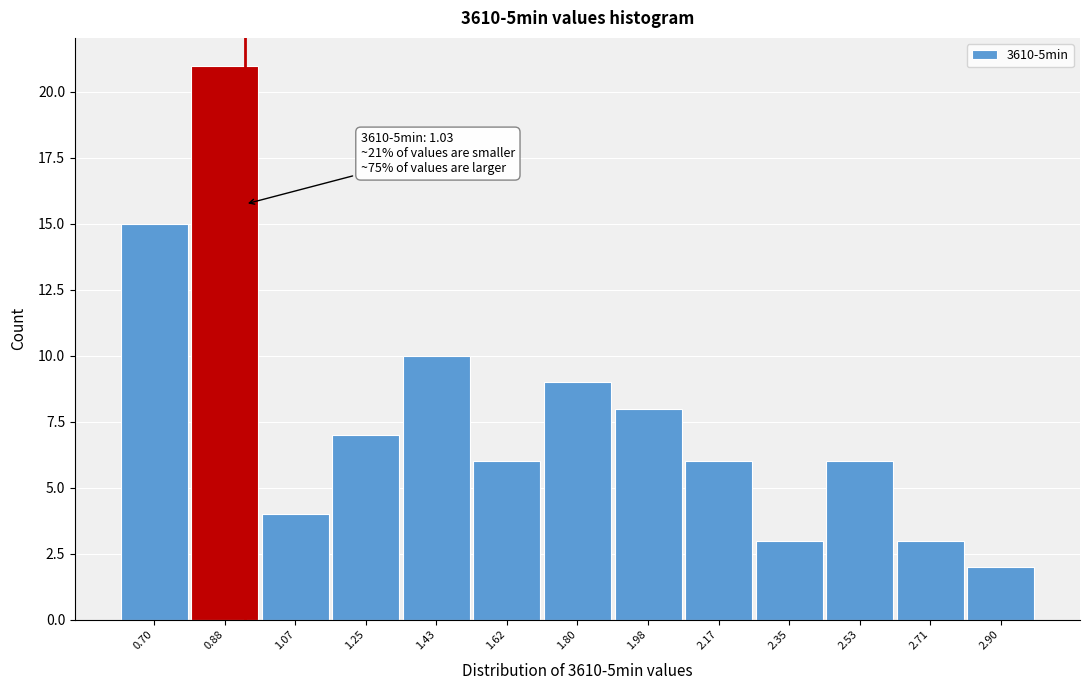

Reading left to right, what are all the values shown in this chart?

0.70=15	0.88=21	1.07=4	1.25=7	1.43=10	1.62=6	1.80=9	1.98=8	2.17=6	2.35=3	2.53=6	2.71=3	2.90=2